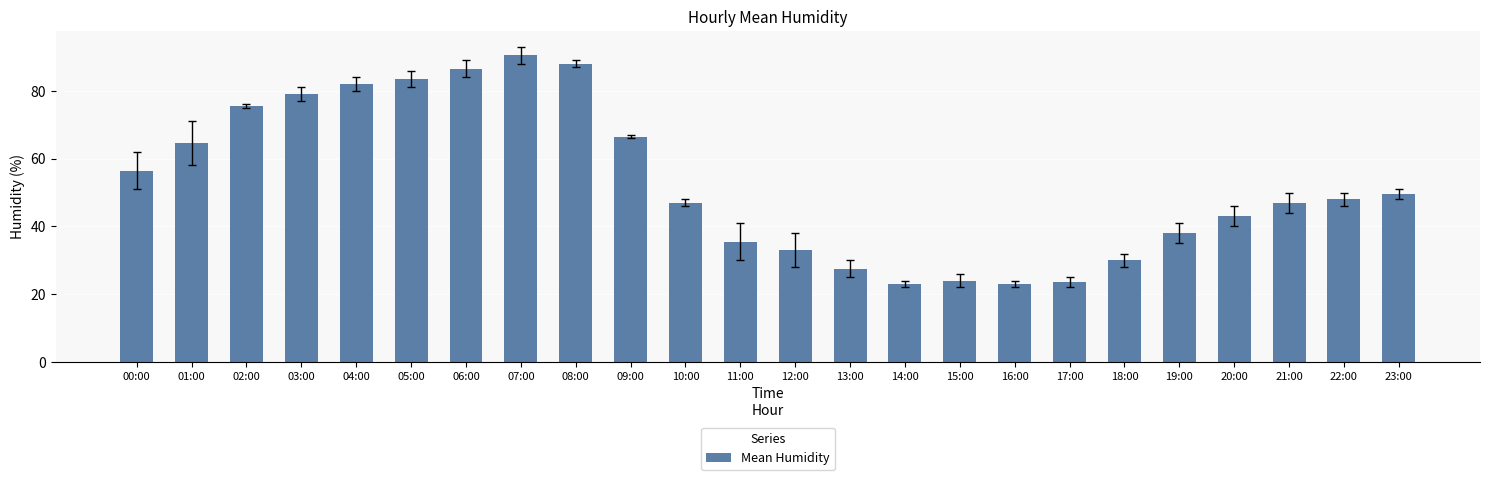

What is the minimum value shown in the chart?

23.0